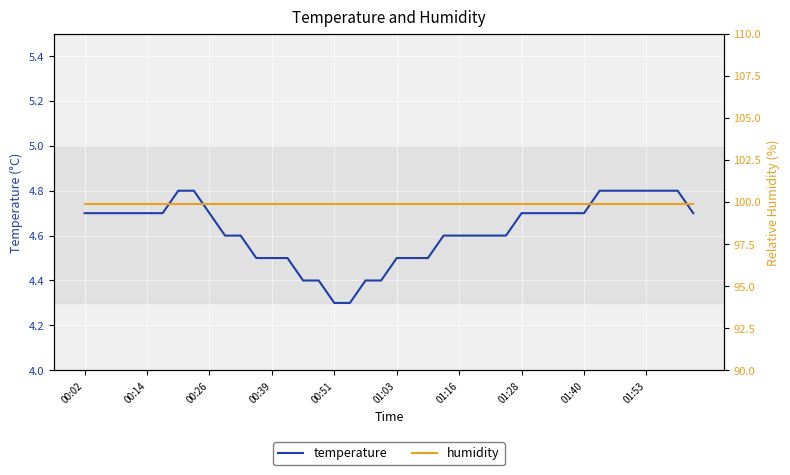

How many lines are shown in the chart?

2